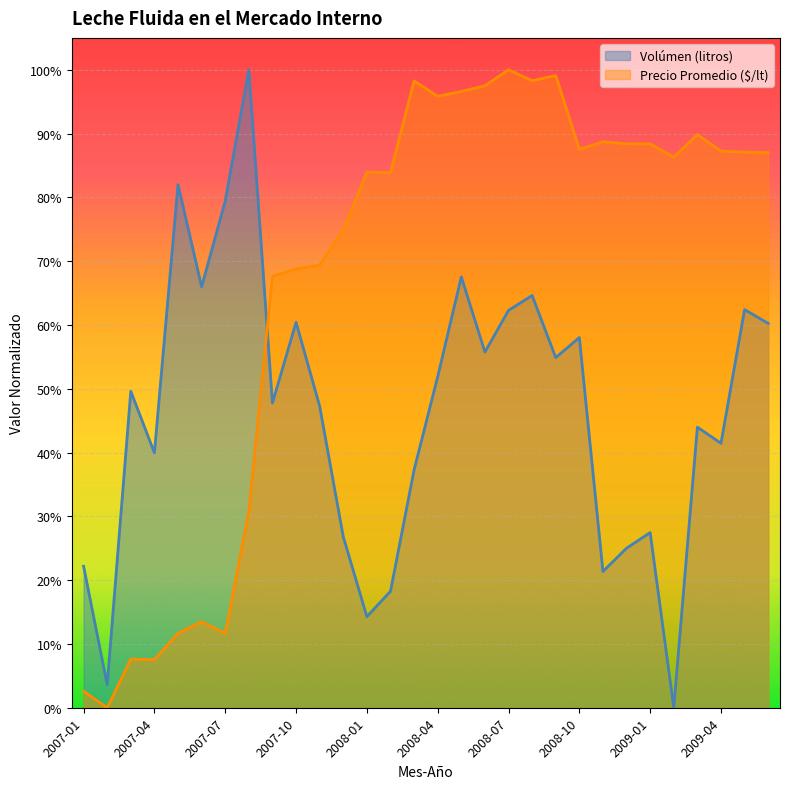

Reading left to right, list all the values displayed in this chart.

Volúmen (litros): 0.2	0.0	0.5	0.4	0.8	0.7	0.8	1.0	0.5	0.6	0.5	0.3	0.1	0.2	0.4	0.5	0.7	0.6	0.6	0.6	0.5	0.6	0.2	0.3	0.3	0.0	0.4	0.4	0.6	0.6
Precio Promedio ($/lt): 0.0	0.0	0.1	0.1	0.1	0.1	0.1	0.3	0.7	0.7	0.7	0.7	0.8	0.8	1.0	1.0	1.0	1.0	1.0	1.0	1.0	0.9	0.9	0.9	0.9	0.9	0.9	0.9	0.9	0.9